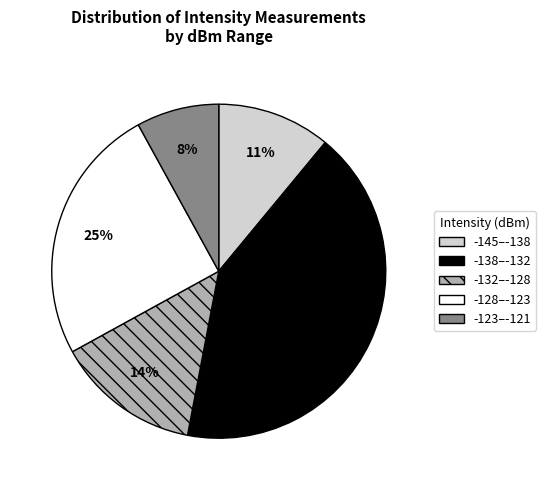

Rank the categories by value from highest to lowest.

-138–-132, -128–-123, -132–-128, -145–-138, -123–-121